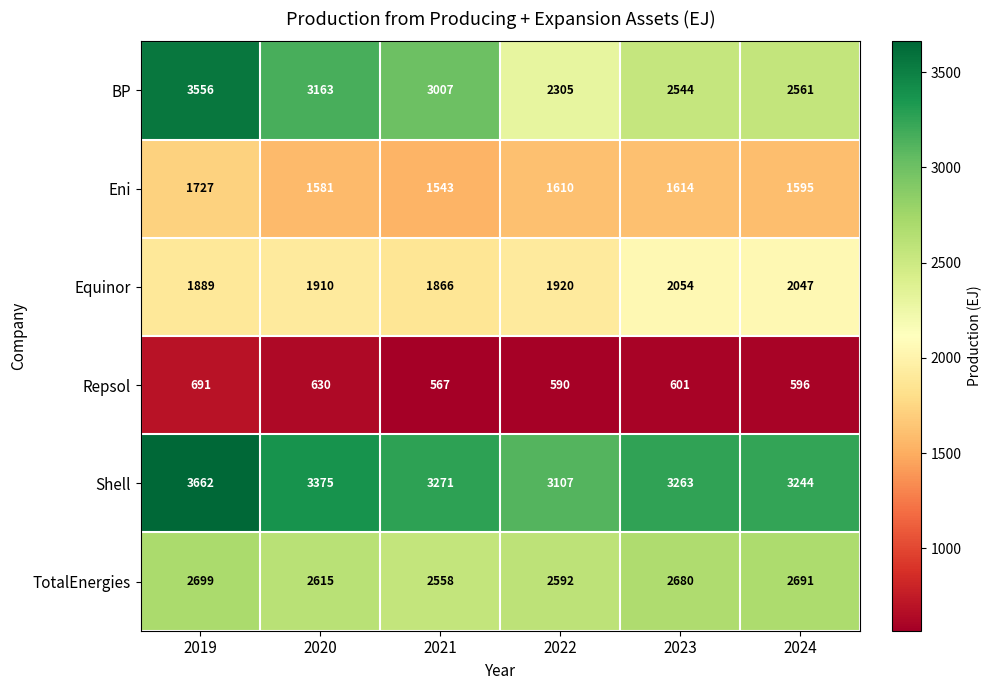

Rank the series at 2024 from lowest to highest value.

Repsol, Eni, Equinor, BP, TotalEnergies, Shell